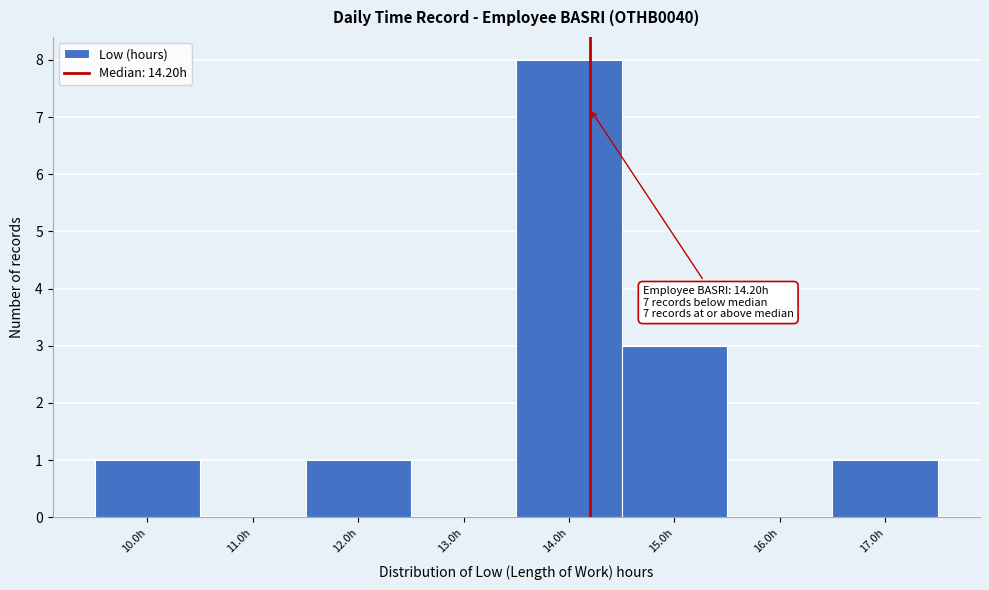

Over which range of the x-axis is the bar tallest?

13.5 to 14.5